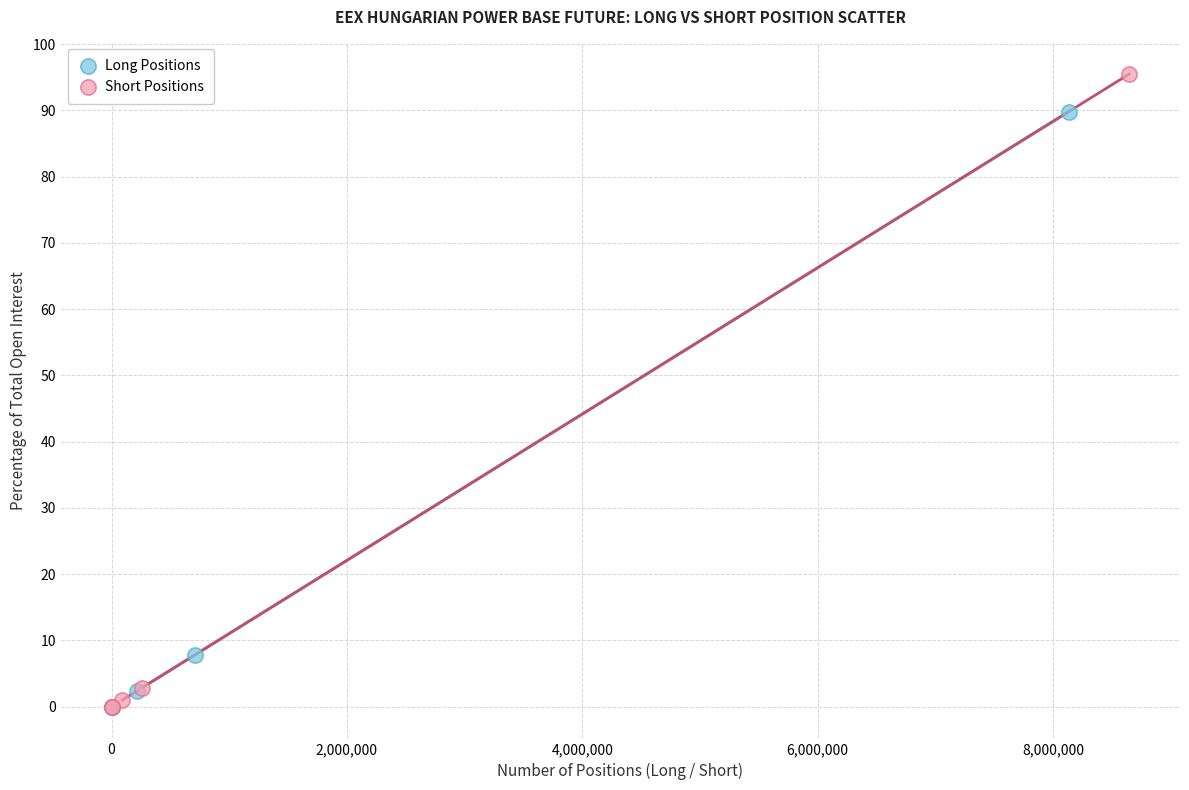

Which series contains the highest Y value?

Short Positions